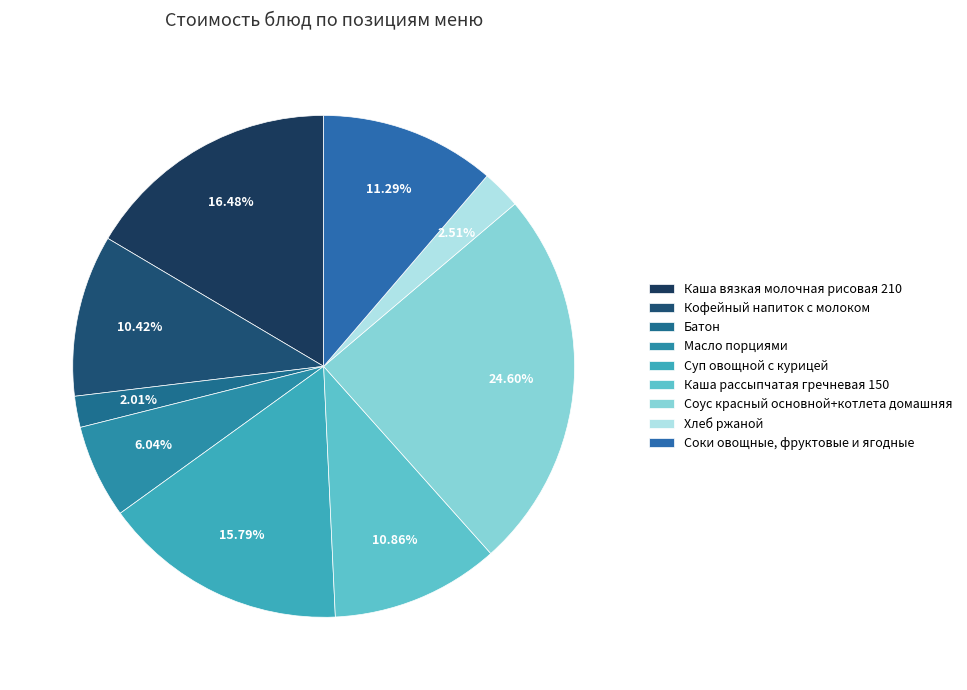

True or false: Суп овощной с курицей accounts for 25% of the total.

False